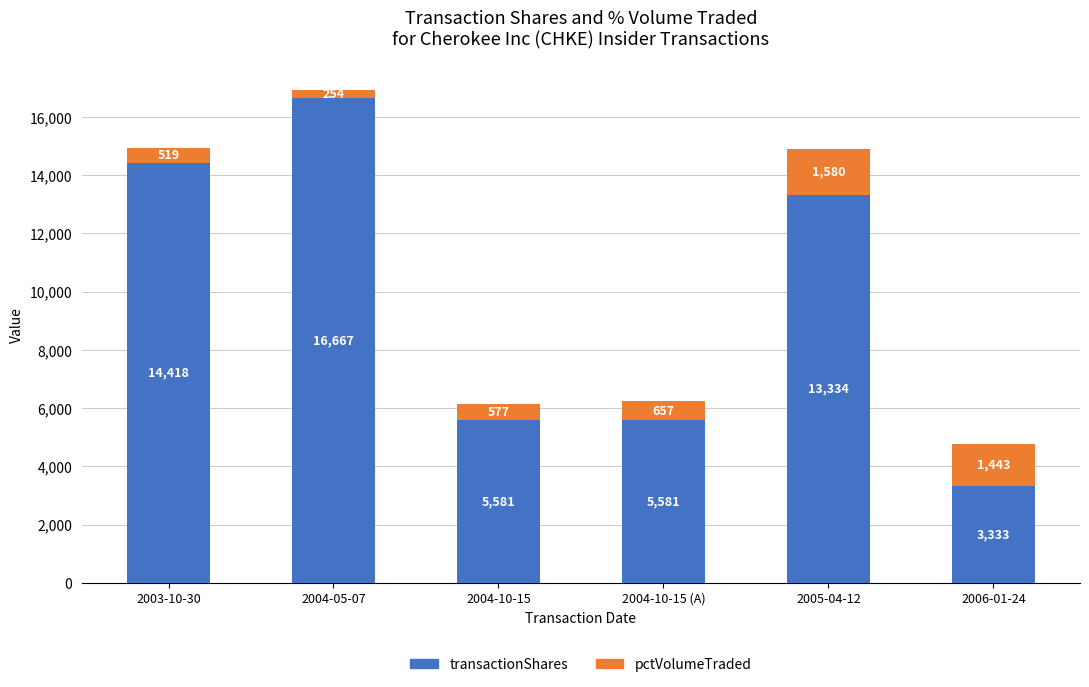

Read the transactionShares value at 2004-10-15 (A), to the nearest 100.

5600